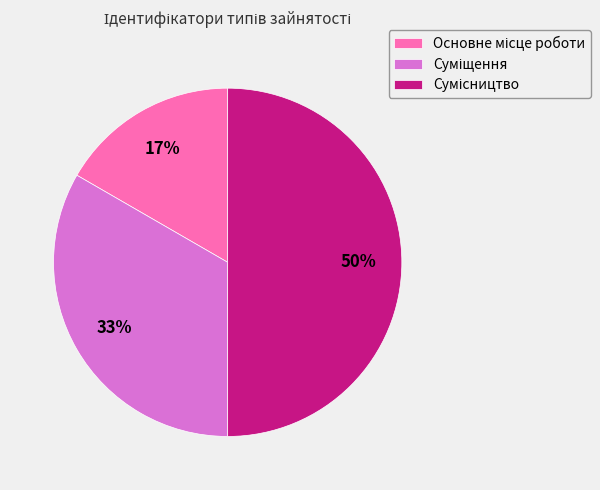

How many segments does this pie chart have?

3